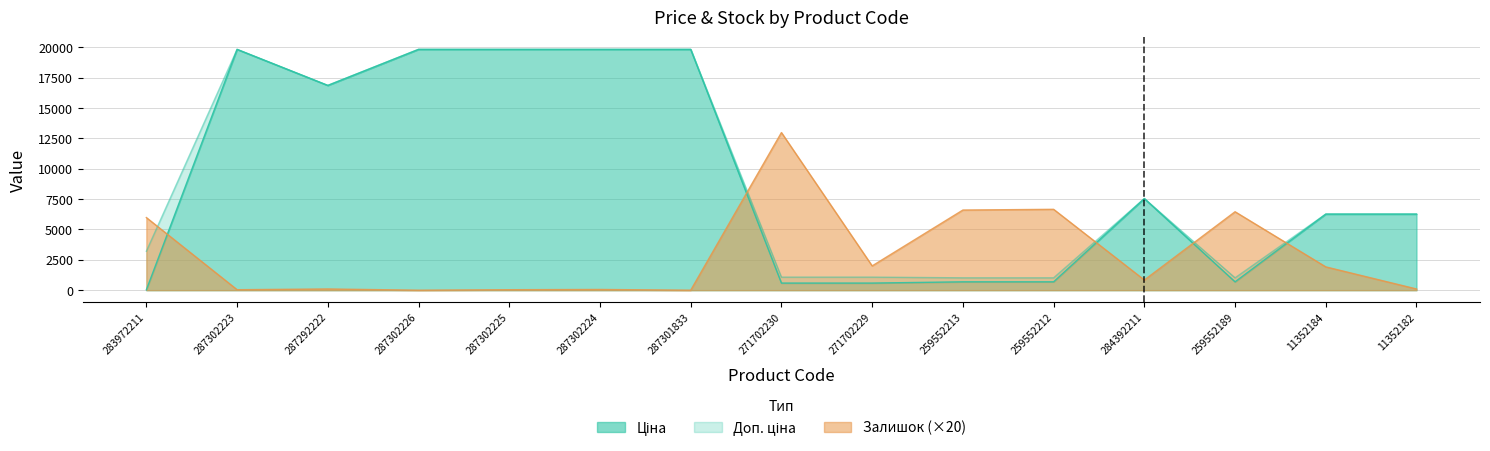

Reading left to right, extract all data points from this chart.

Ціна: 283972211=32.0	287302223=19831.1	287292222=16863.2	287302226=19831.1	287302225=19831.1	287302224=19831.1	287301833=19831.1	271702230=586.0	271702229=586.0	259552213=689.1	259552212=689.1	284392211=7545.9	259552189=689.1	11352184=6266.7	11352182=6266.7
Доп. ціна: 283972211=3205.0	287302223=19831.1	287292222=16863.2	287302226=19831.1	287302225=19831.1	287302224=19831.1	287301833=19831.1	271702230=1074.5	271702229=1074.5	259552213=1017.8	259552212=1017.8	284392211=7545.9	259552189=1017.8	11352184=6266.7	11352182=6266.7
Залишок: 283972211=5980.0	287302223=40.0	287292222=100.0	287302226=0.0	287302225=40.0	287302224=60.0	287301833=0.0	271702230=12980.0	271702229=2000.0	259552213=6600.0	259552212=6660.0	284392211=840.0	259552189=6460.0	11352184=1920.0	11352182=100.0